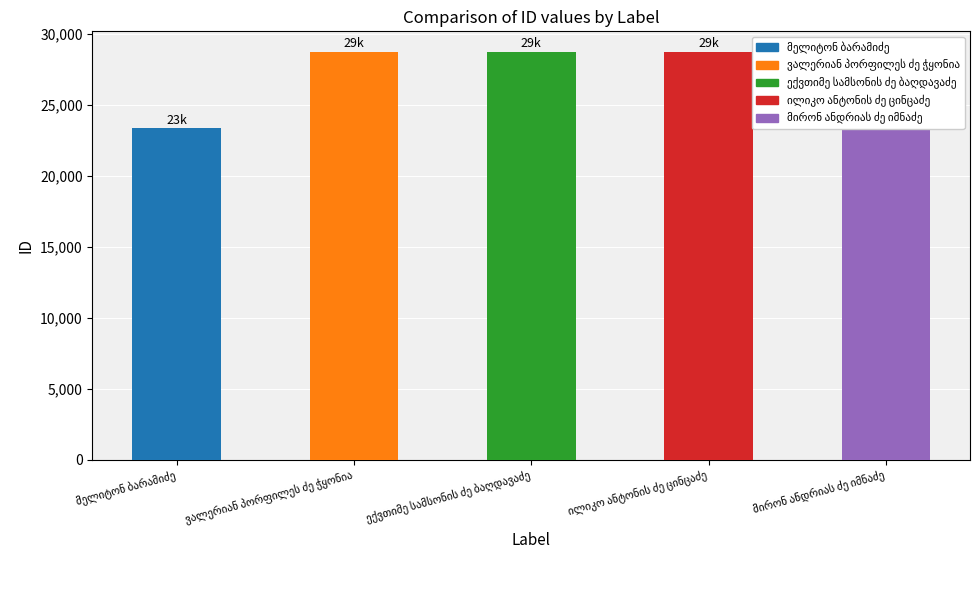

What is the average value?

27654